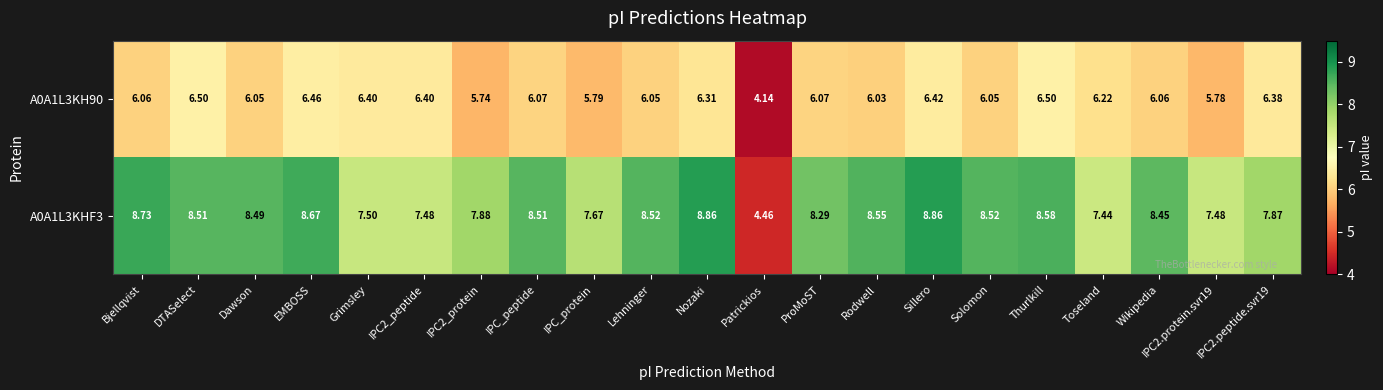

At which category is the sum across all series the highest?

Sillero